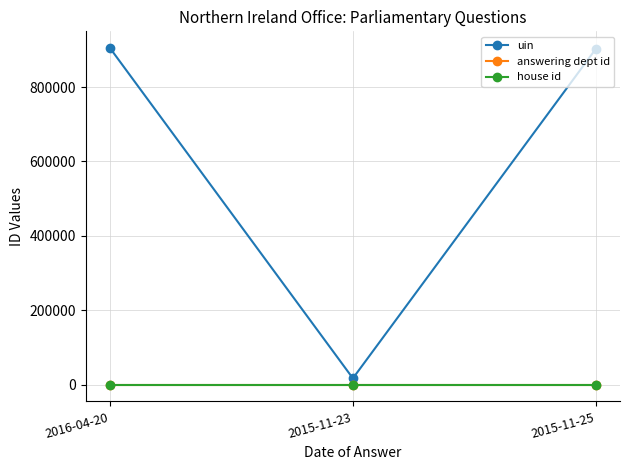

What is the sum of the uin values at 2015-11-23 and 2015-11-25?

919093